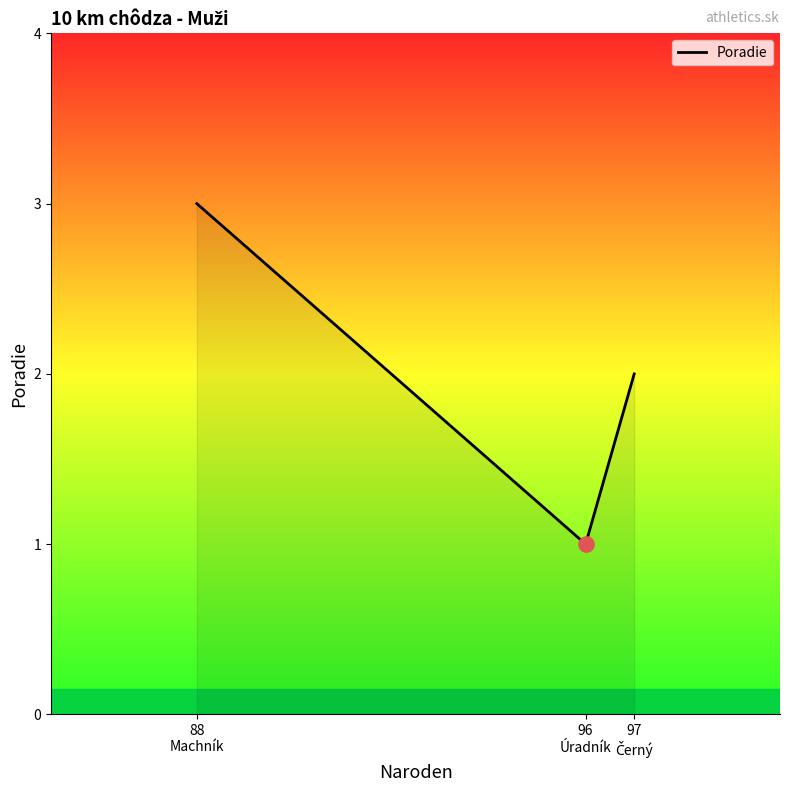

What is the sum of all values?

6